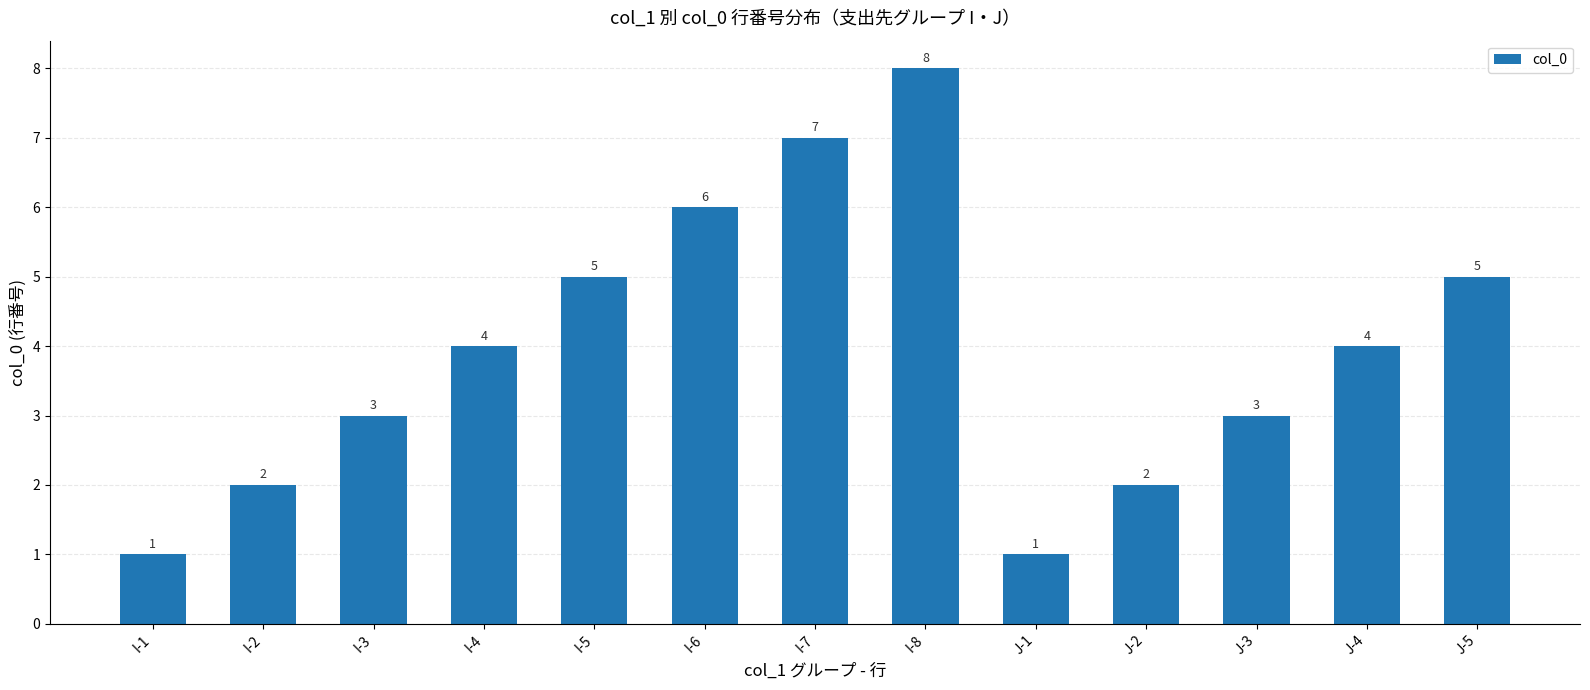

The chart shows a value of 5 at I-5. True or false?

True